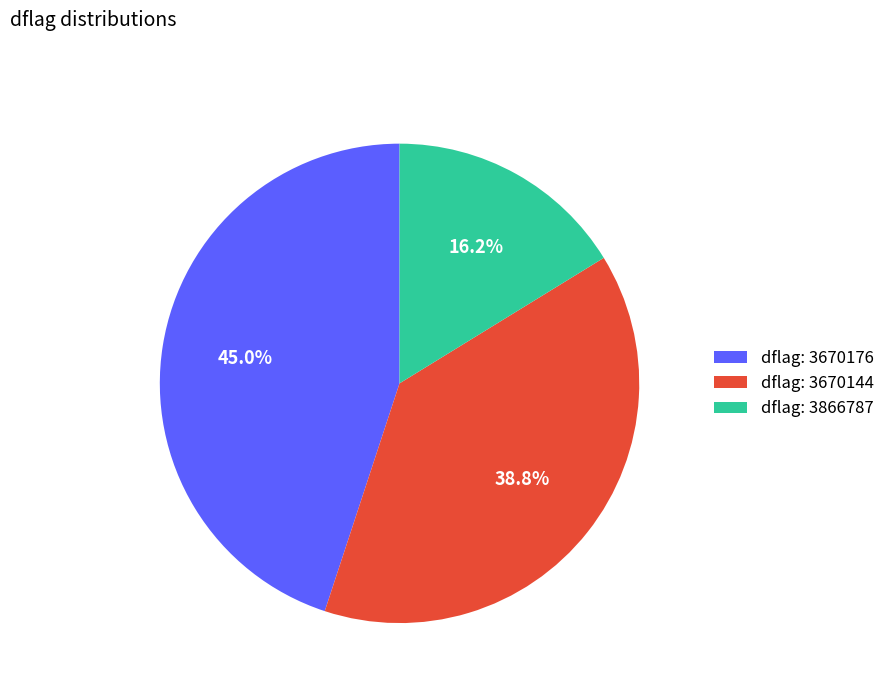

Between dflag: 3670144 and dflag: 3866787, which is larger?

dflag: 3670144